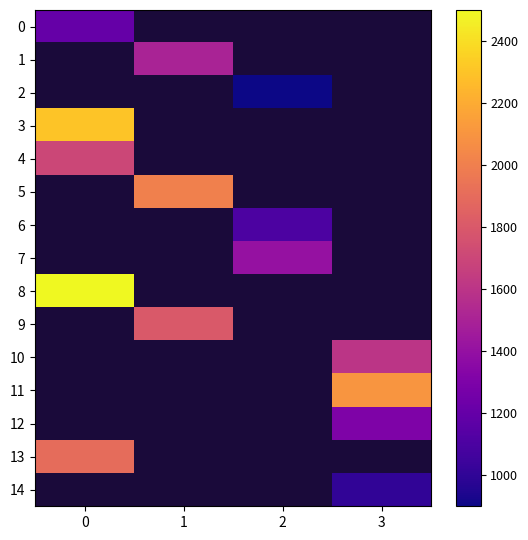

Is it true that 4 equals 1700.0 at 0?

True